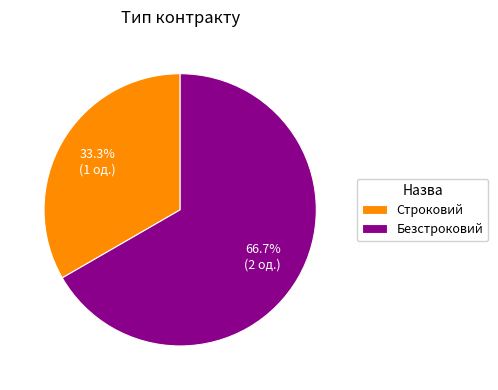

Rank the categories by value from highest to lowest.

Безстроковий, Строковий